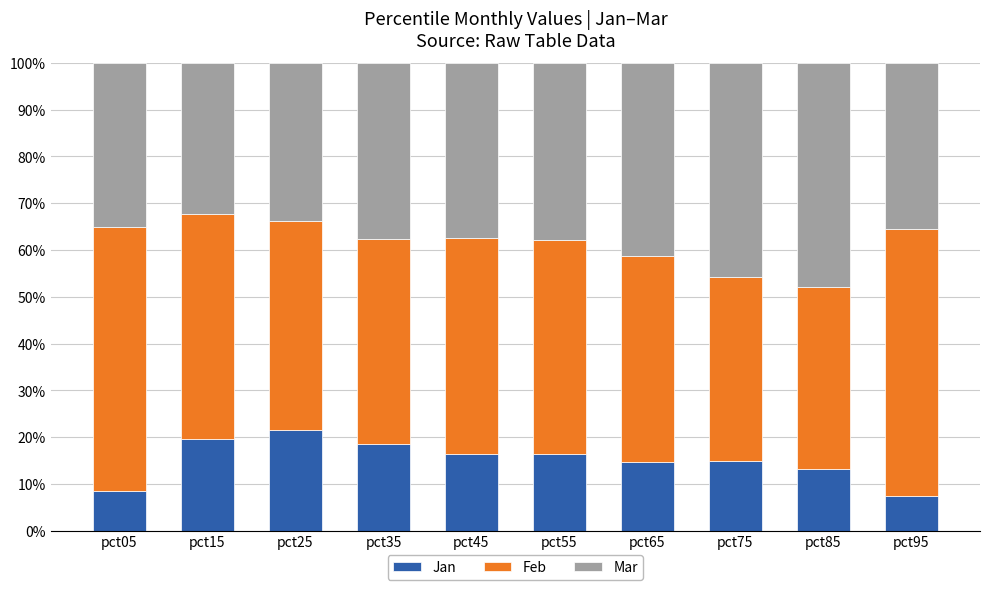

What is the sum of all Jan values?

151.0